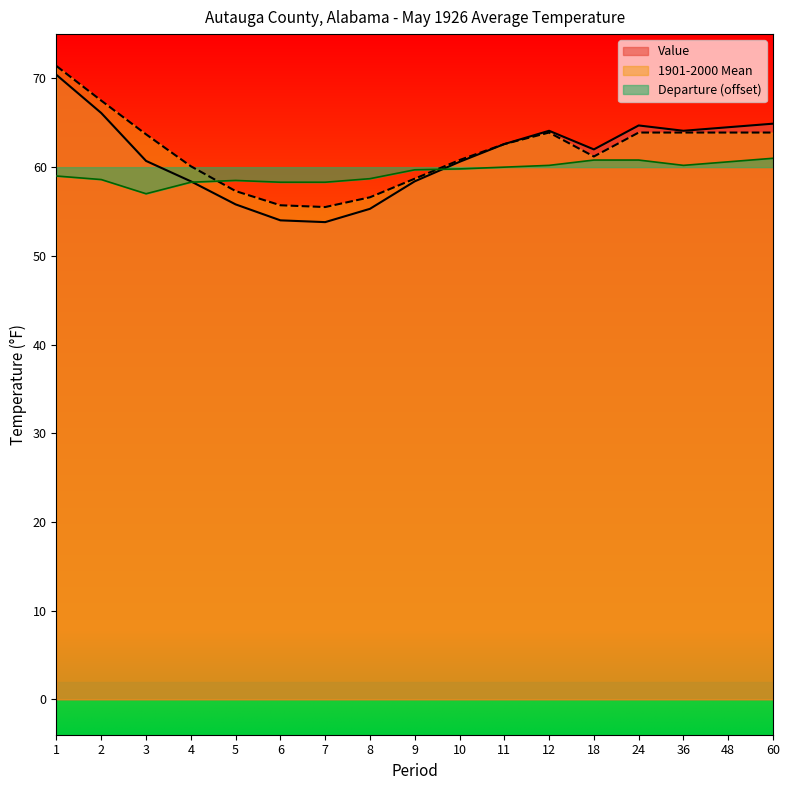

True or false: Value and Departure cross at least once.

True